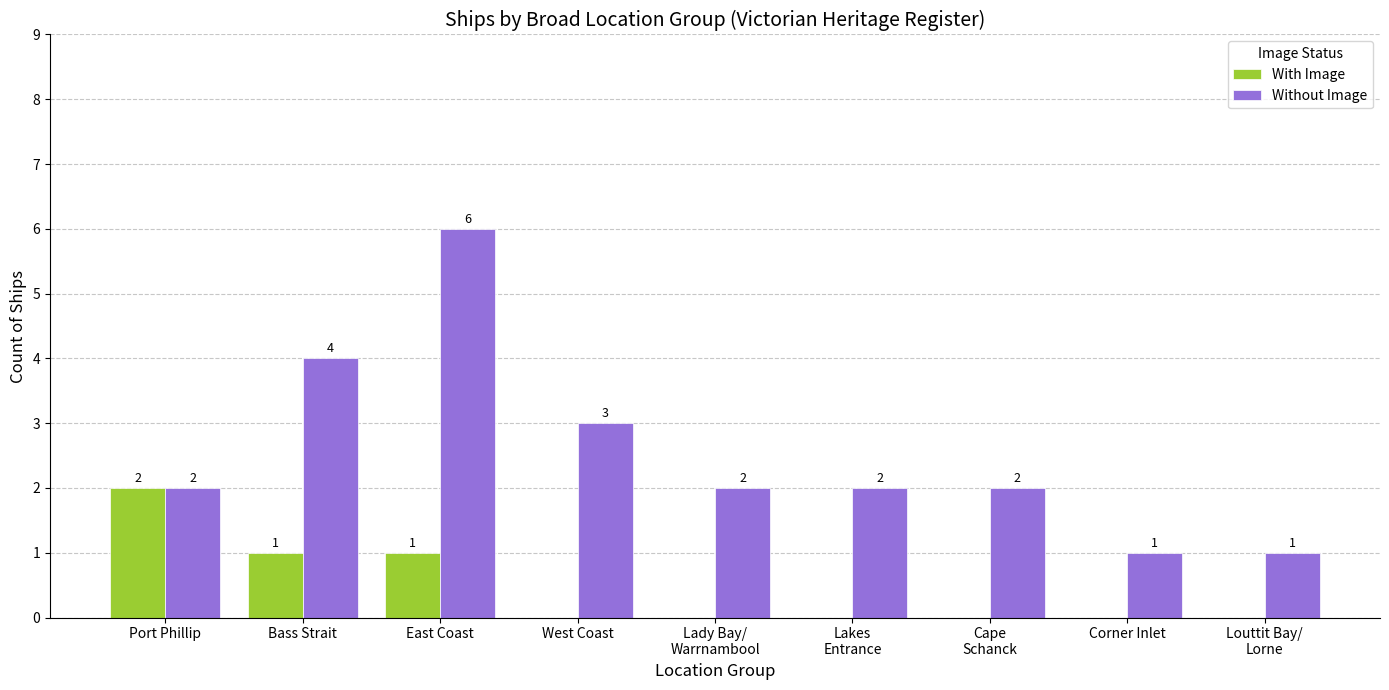

The Without Image series shows 1 at Corner Inlet. True or false?

True